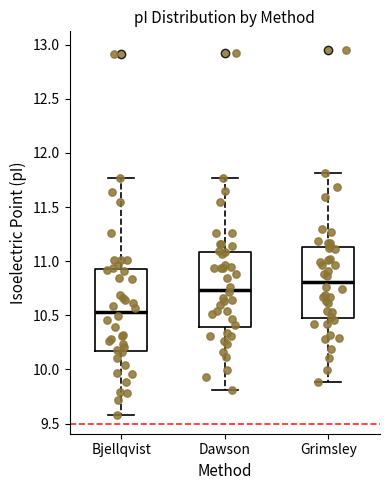

Reading left to right, read every box against the y-axis: the position of its median line, the range the box covers, and the ends of its whiskers. The values are not printed on the chart, so give them approximately, as read against the axis.

Bjellqvist: median 10.55, box 10.15 to 10.90, whiskers 9.60 to 11.75
Dawson: median 10.75, box 10.40 to 11.10, whiskers 9.80 to 11.75
Grimsley: median 10.80, box 10.45 to 11.15, whiskers 9.90 to 11.80